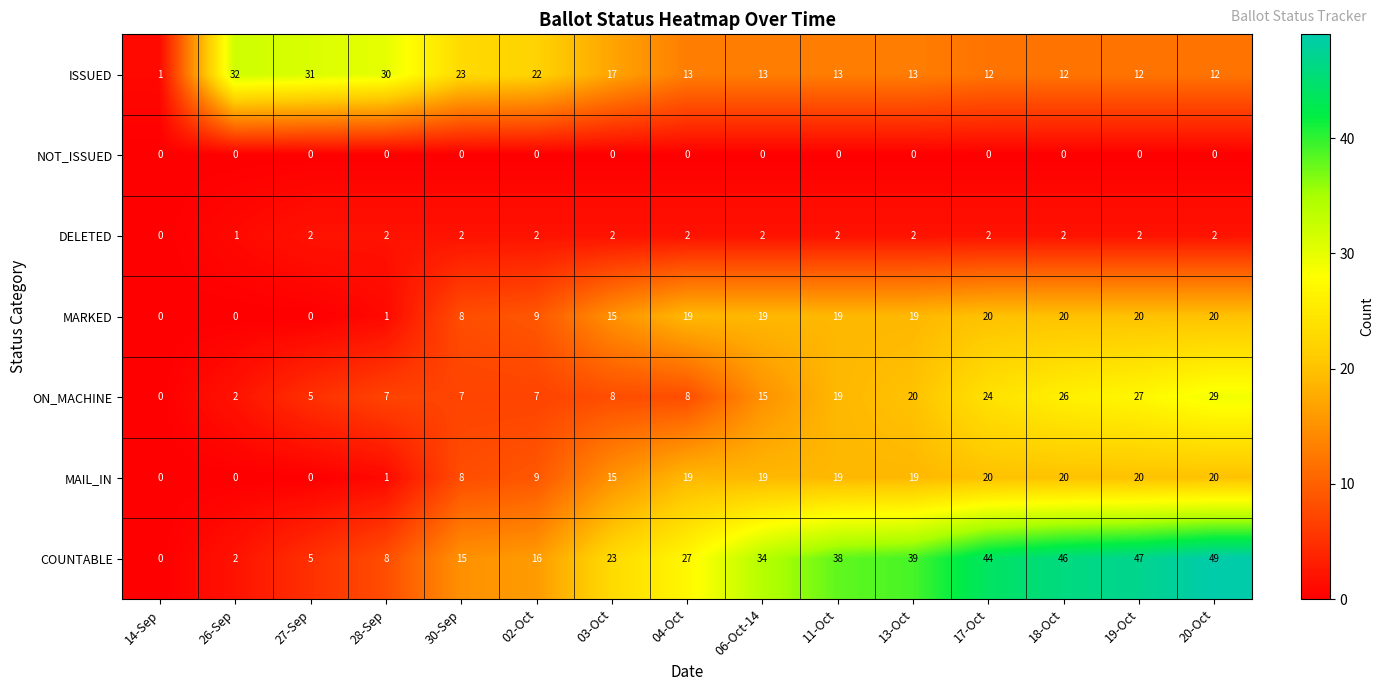

What is the greatest value displayed?

49